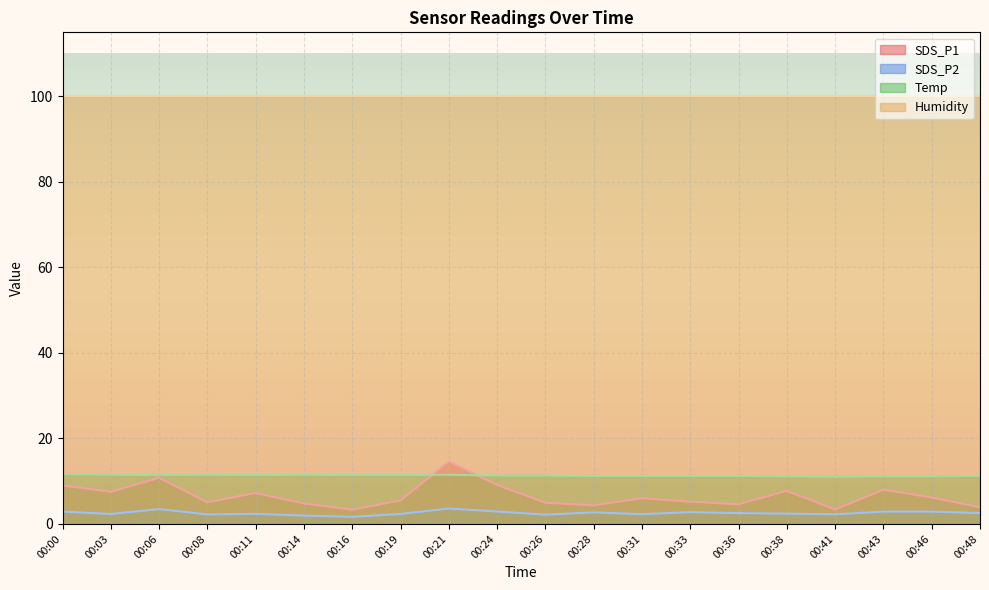

What value does the Temp series have at 00:48?

11.2